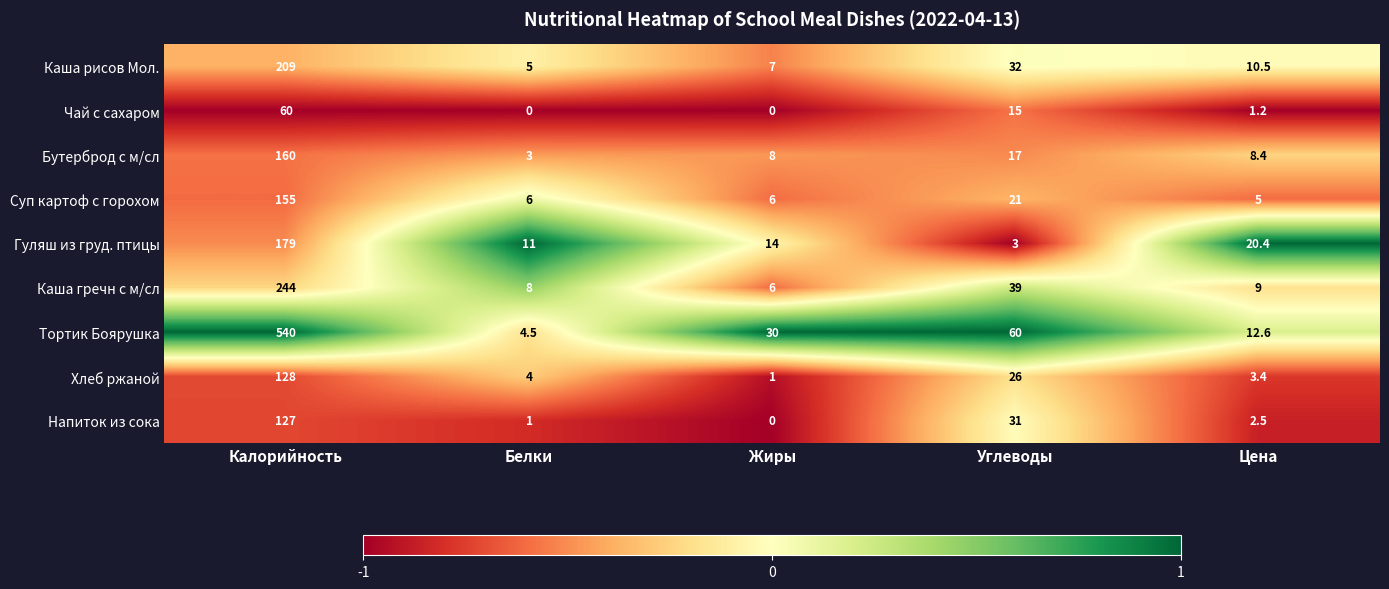

Is it true that Суп картоф с горохом equals 8.3 at Углеводы?

False